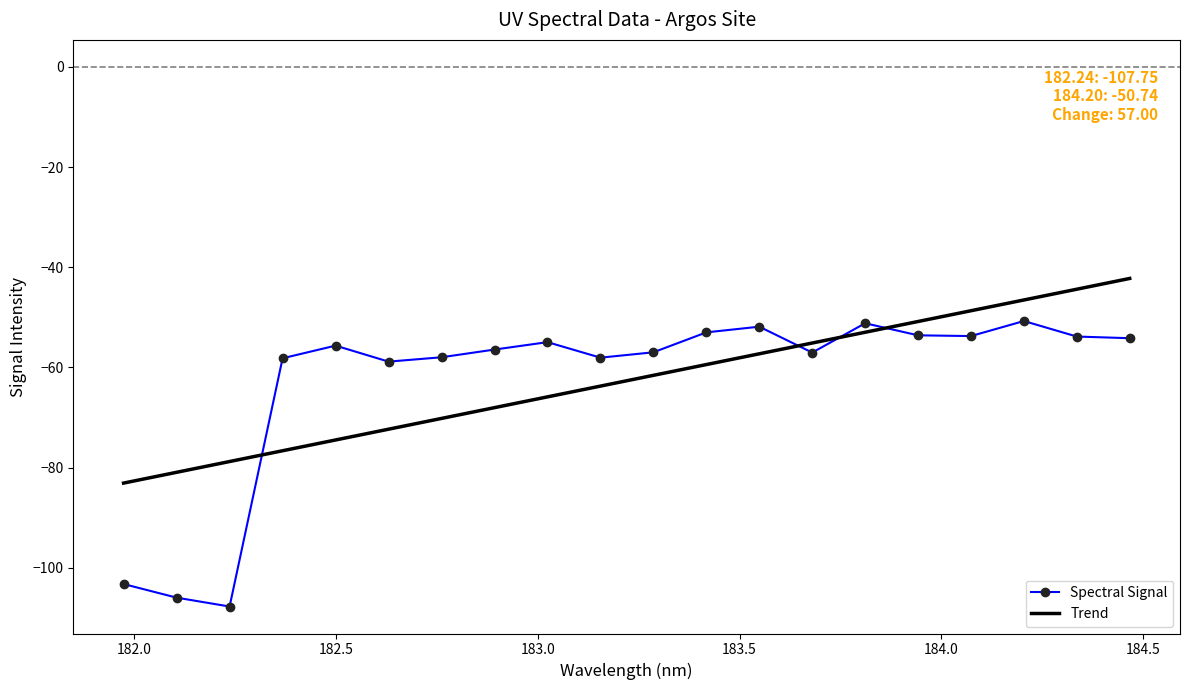

What is the difference between the maximum and minimum values in the Trend series?

40.9